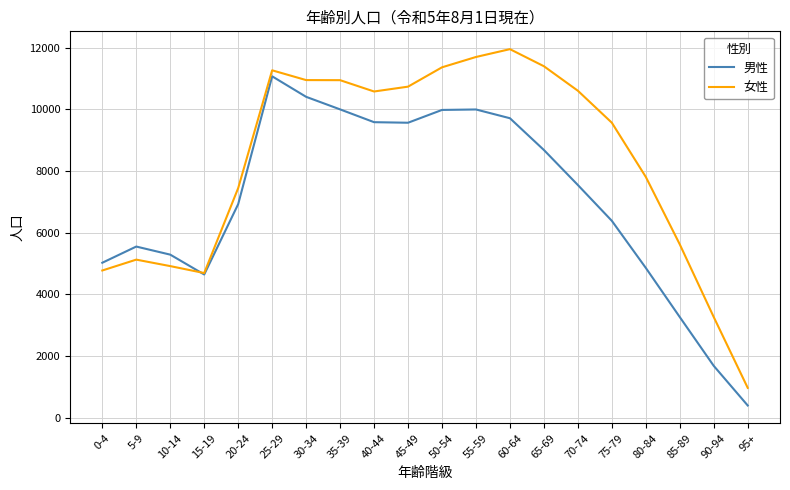

At which category is the sum across all series the highest?

25-29